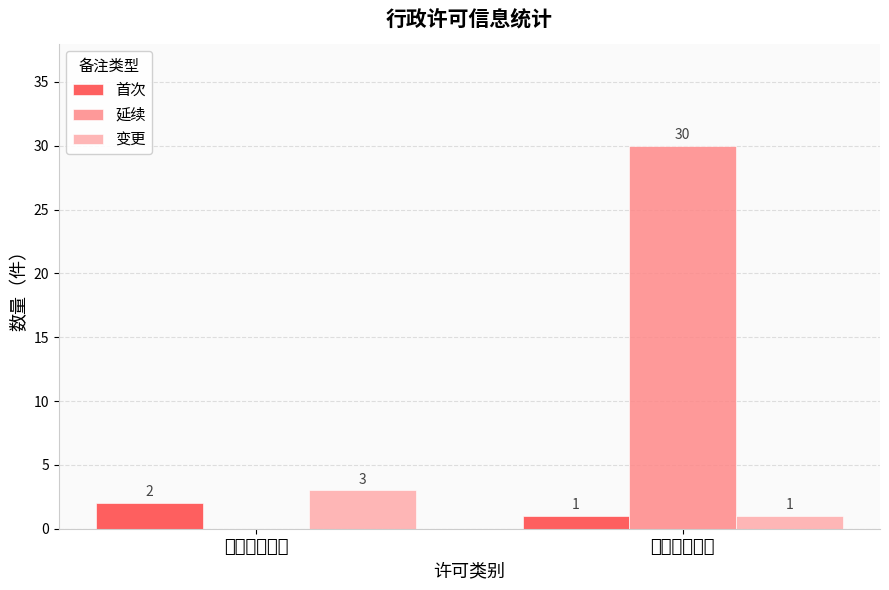

What is the sum of the 首次 values at 医师执业注册 and 护士执业注册?

3